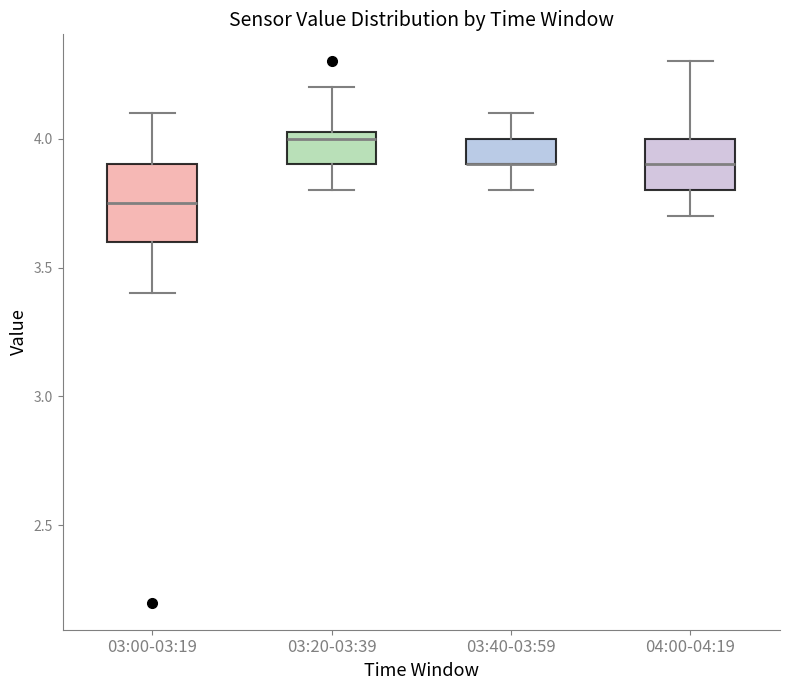

Reading left to right, read every box against the y-axis: the position of its median line, the range the box covers, and the ends of its whiskers. The values are not printed on the chart, so give them approximately, as read against the axis.

03:00-03:19: median 3.75, box 3.60 to 3.90, whiskers 3.40 to 4.10
03:20-03:39: median 4.00, box 3.90 to 4.05, whiskers 3.80 to 4.20
03:40-03:59: median 3.90 (drawn on the box's lower edge), box 3.90 to 4.00, whiskers 3.80 to 4.10
04:00-04:19: median 3.90, box 3.80 to 4.00, whiskers 3.70 to 4.30